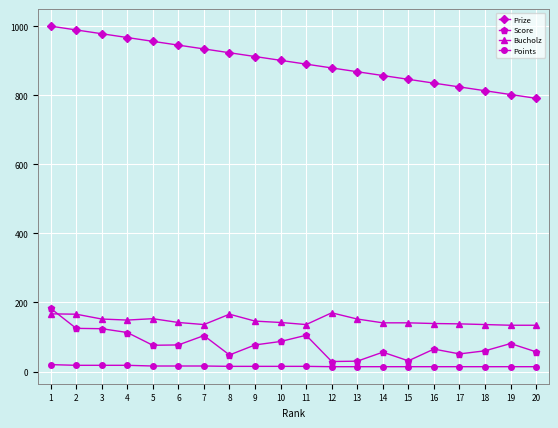

Count the Points values in the range 14 to 16.

16